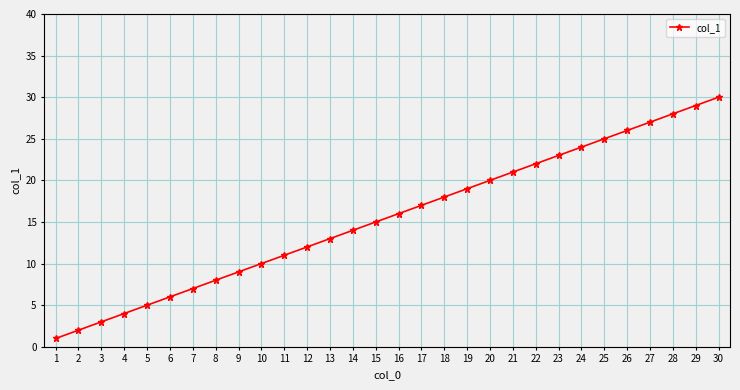

Is this an area chart (filled region under the line)?

No